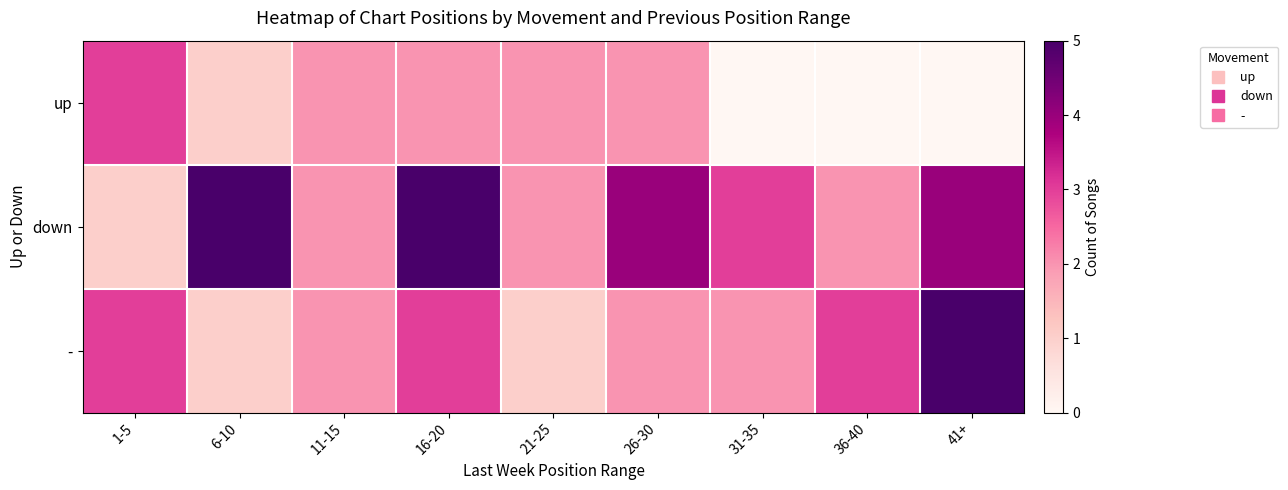

Which has a higher value, 36-40 or 31-35?

36-40